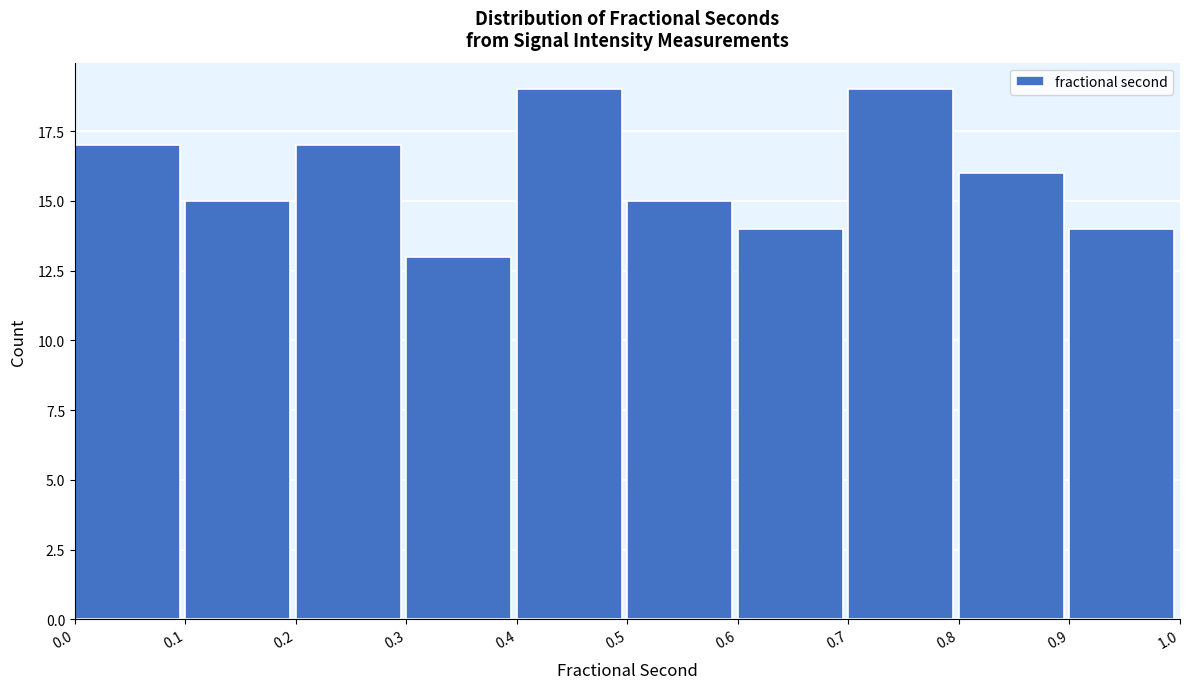

What is the height of the bar covering 0.8 to 0.9 on the x-axis? The values are not printed on the chart, so give them approximately, as read against the axis.

16